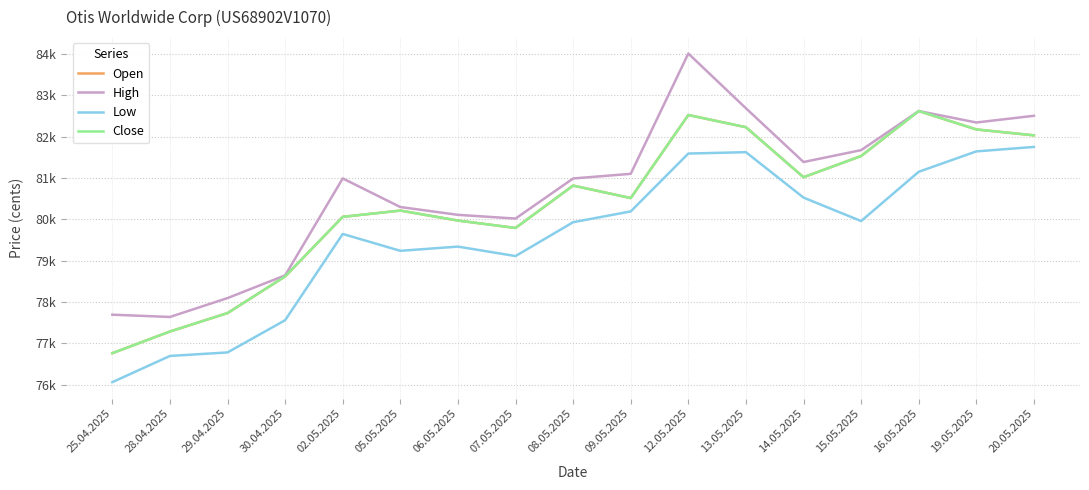

What is the difference between the maximum and minimum values in the High series?

6372